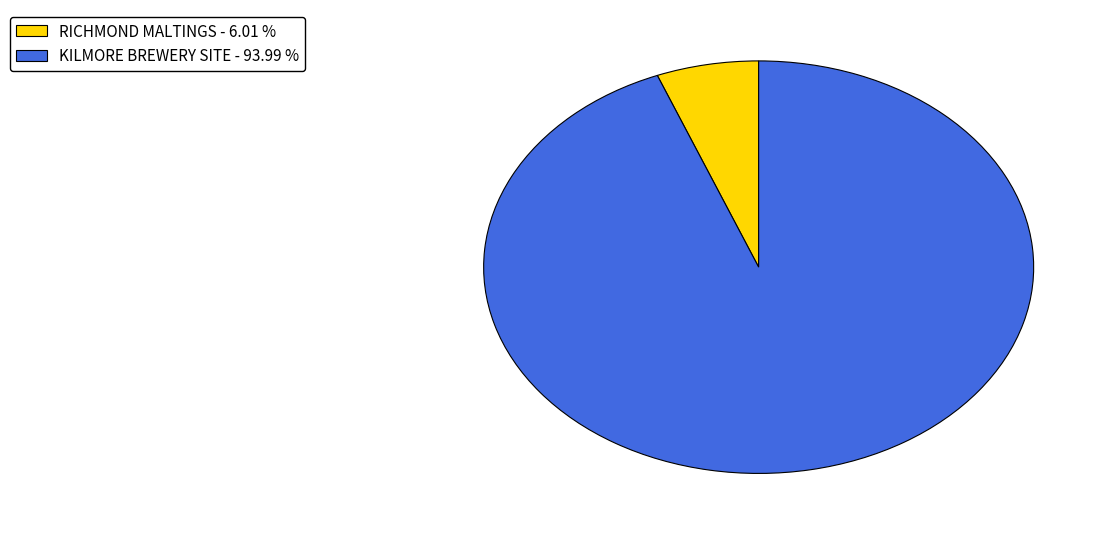

Do RICHMOND MALTINGS - 6.01 % and KILMORE BREWERY SITE - 93.99 % together represent more than half of the pie?

Yes